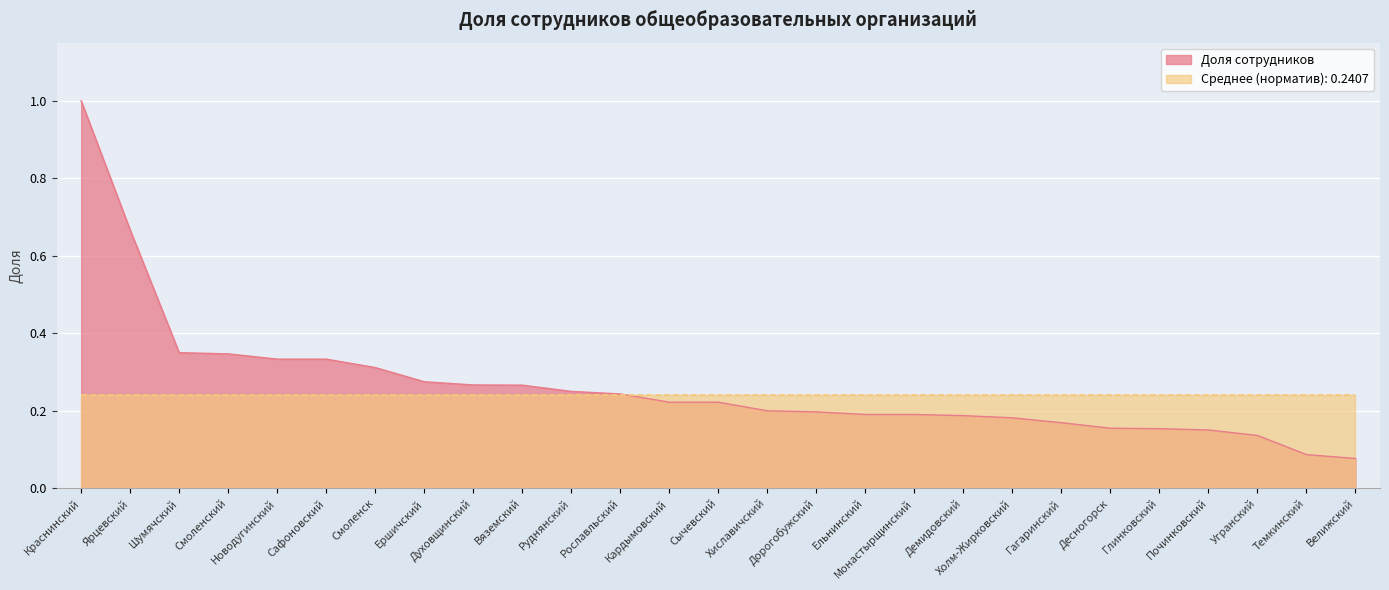

True or false: the data shows 1.0 at Краснинский.

True